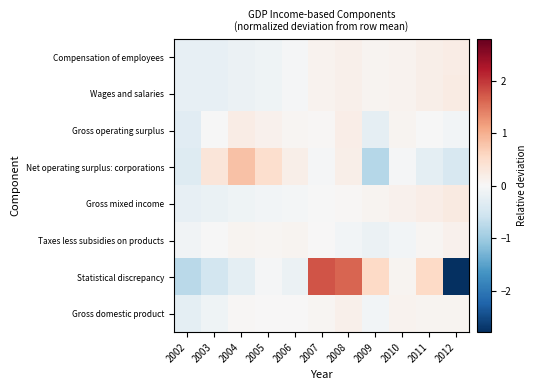

At how many categories does at least one series exceed 0?

10